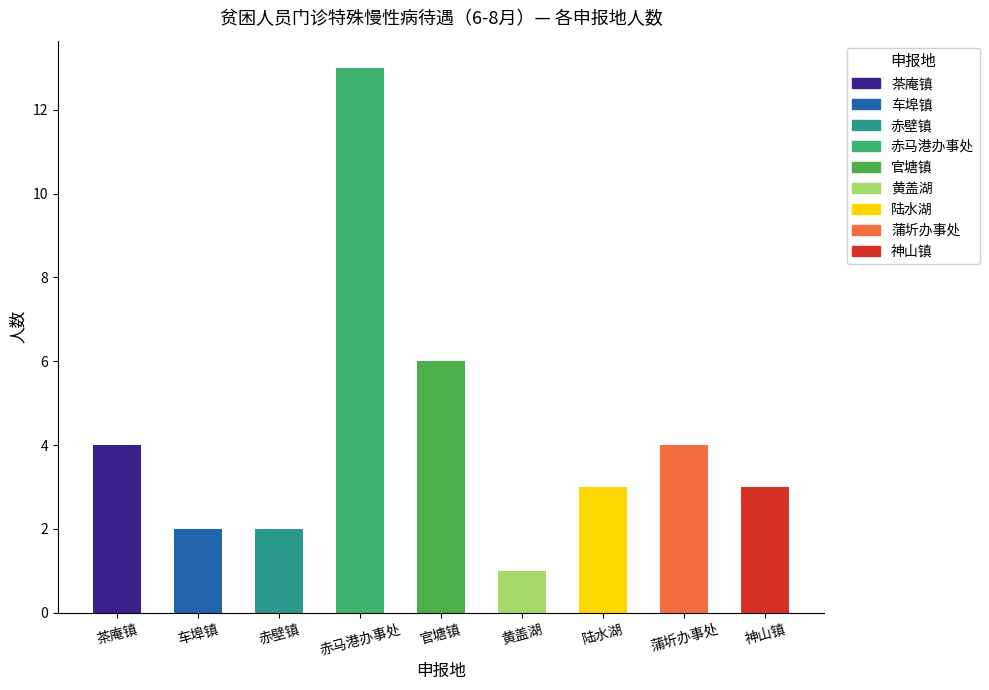

The chart shows a value of 6 at 赤马港办事处. True or false?

False